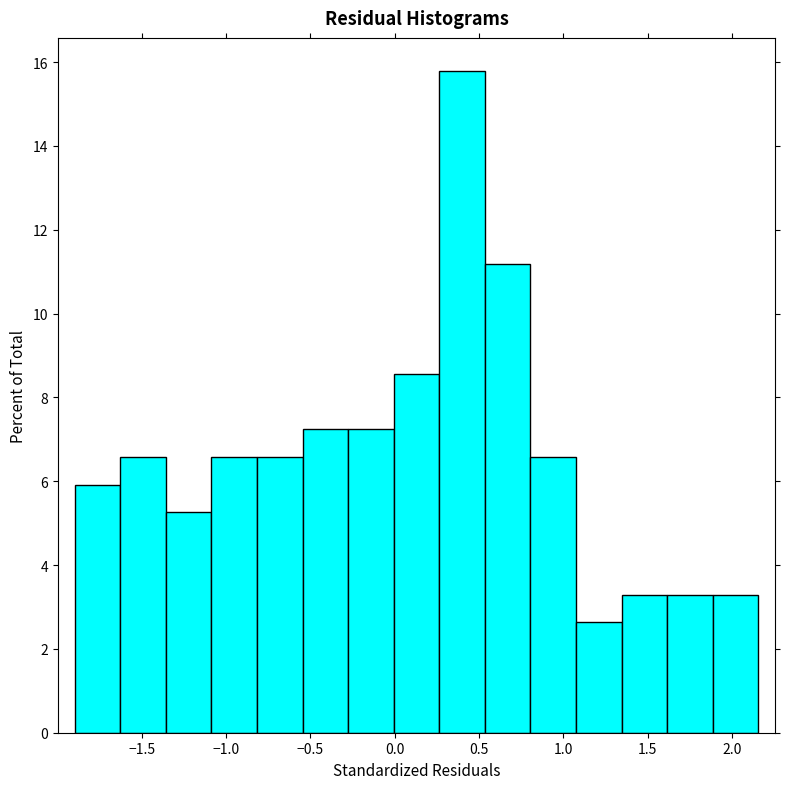

Over which range of the x-axis is the bar tallest?

0.25 to 0.55